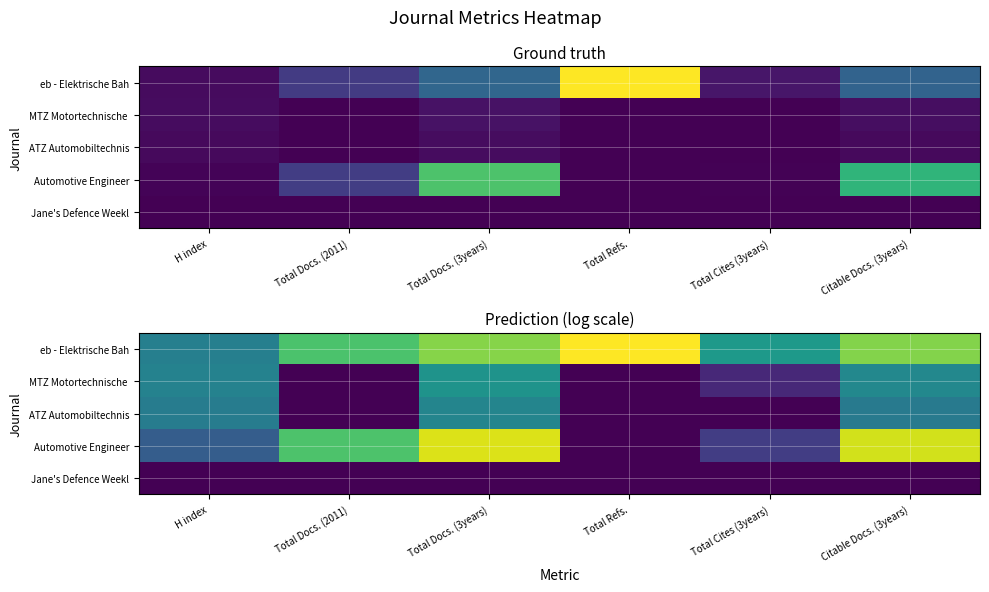

Rank the categories by MTZ Motortechnische value from lowest to highest.

Total Docs. (2011), Total Refs., Total Cites (3years), H index, Citable Docs. (3years), Total Docs. (3years)